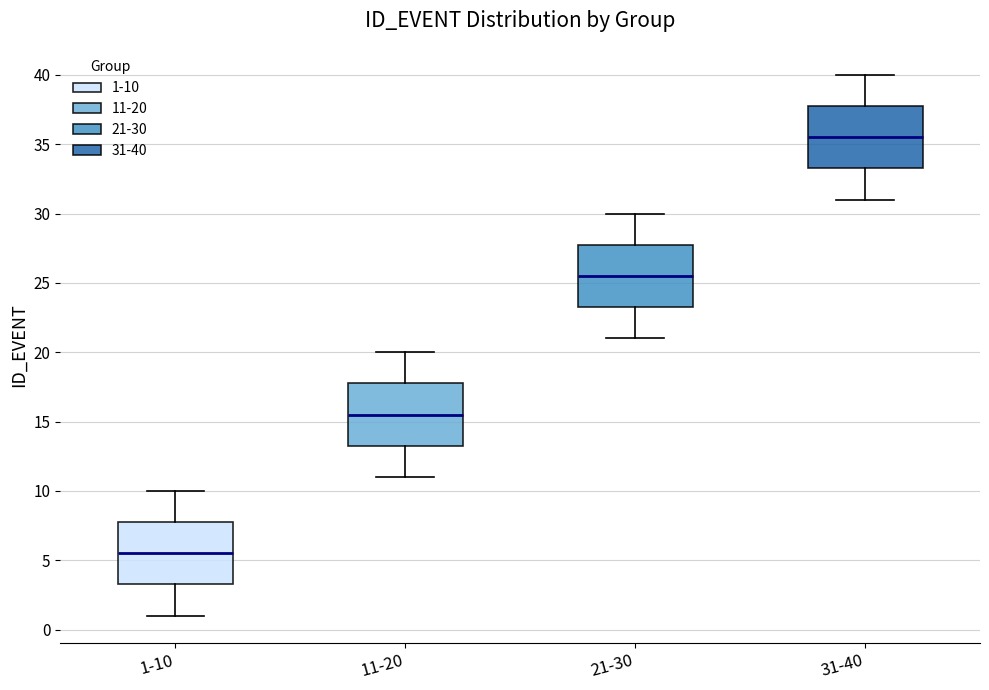

Where is the upper edge of the box for 21-30 on the y-axis? The values are not printed on the chart, so give them approximately, as read against the axis.

28.0